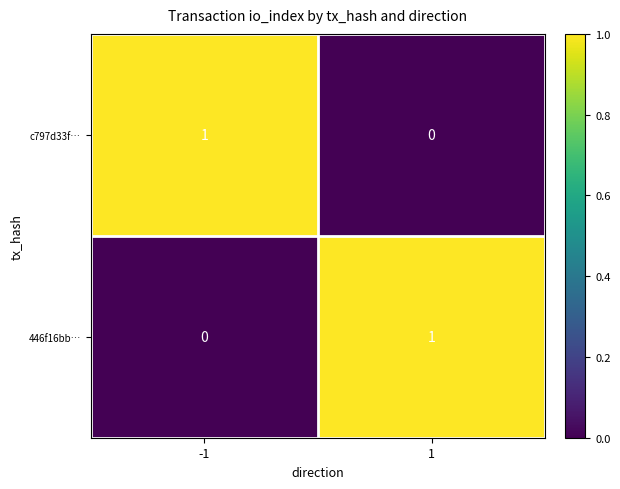

Reading left to right, list all the values displayed in this chart.

c797d33f…: 1	0
446f16bb…: 0	1